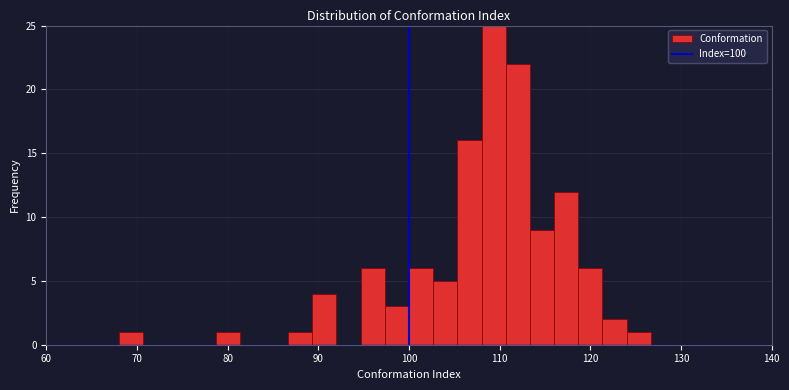

Read against the x-axis, roughly where is the centre of the tallest bar?

109